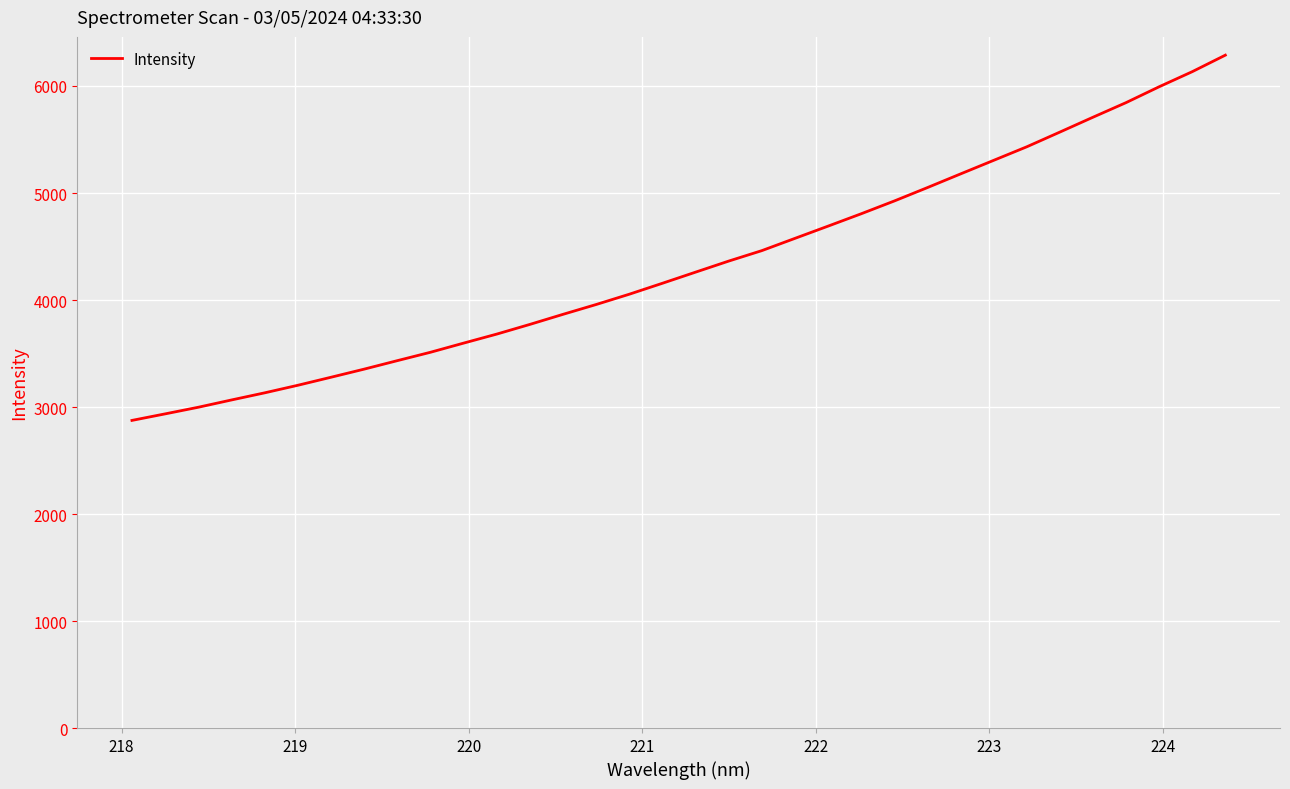

What is the difference between the maximum and minimum values?

3413.4